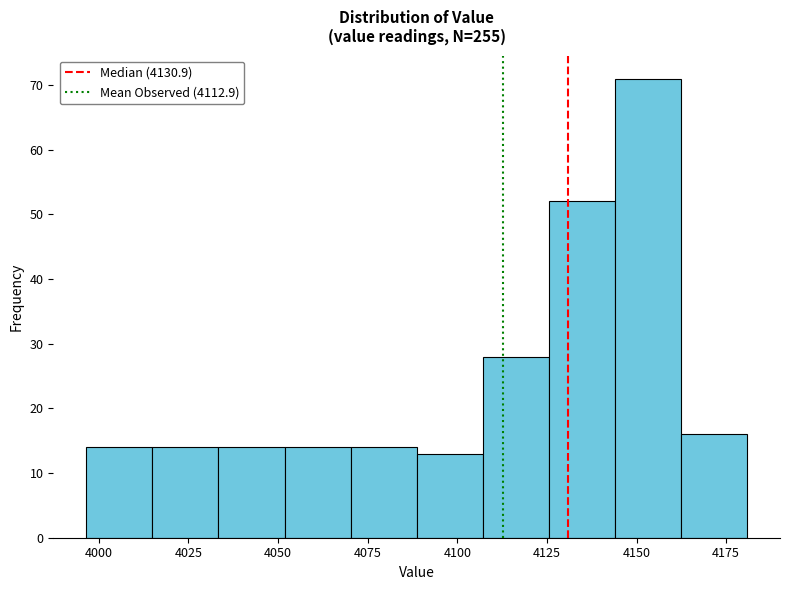

Read against the x-axis, roughly where is the centre of the tallest bar?

4155